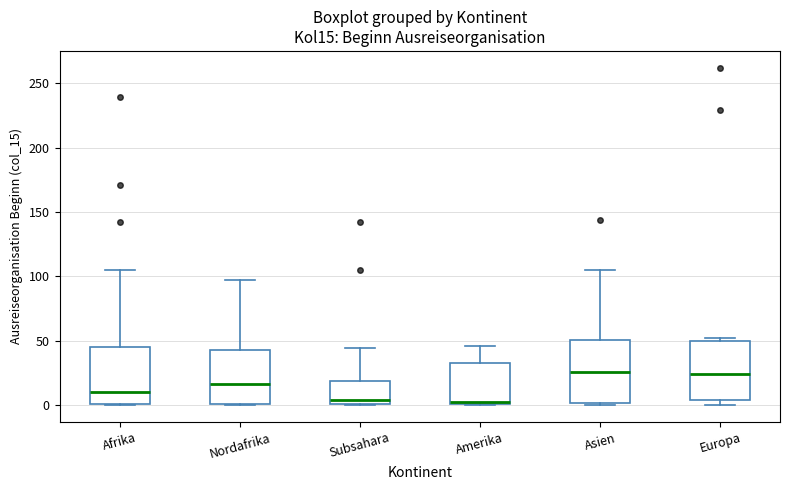

Reading left to right, transcribe this box plot: for each box, give where its median line is, the range the box spans, and where its two whiskers end, as read against the y-axis. The values are not printed on the chart, so give them approximately, as read against the axis.

Afrika: median 10, box 0 to 45, whiskers 0 to 105
Nordafrika: median 15, box 0 to 45, whiskers 0 to 95
Subsahara: median 5, box 0 to 20, whiskers 0 to 45
Amerika: median 5, box 0 to 35, whiskers 0 to 45
Asien: median 25, box 0 to 50, whiskers 0 to 105
Europa: median 25, box 5 to 50, whiskers 0 to 50 (just above the box's upper edge)